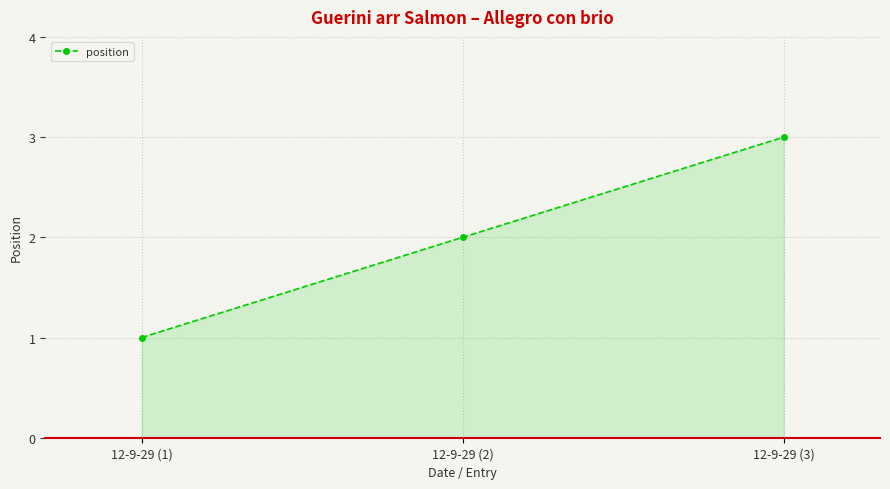

What is the change in value from 12-9-29 (1) to 12-9-29 (3)?

+2